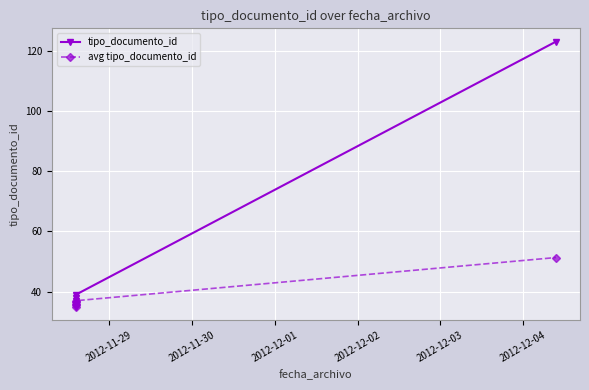

True or false: avg tipo_documento_id and tipo_documento_id intersect in this chart.

False